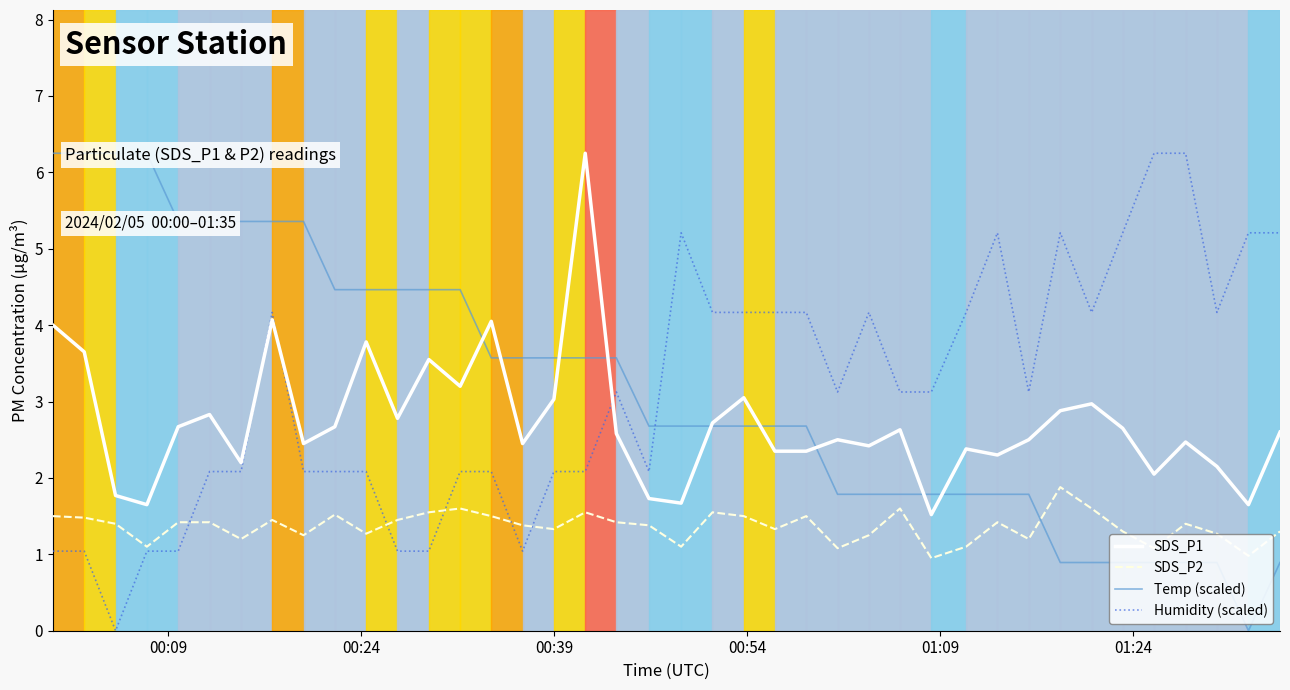

True or false: SDS_P2 and SDS_P1 intersect in this chart.

False